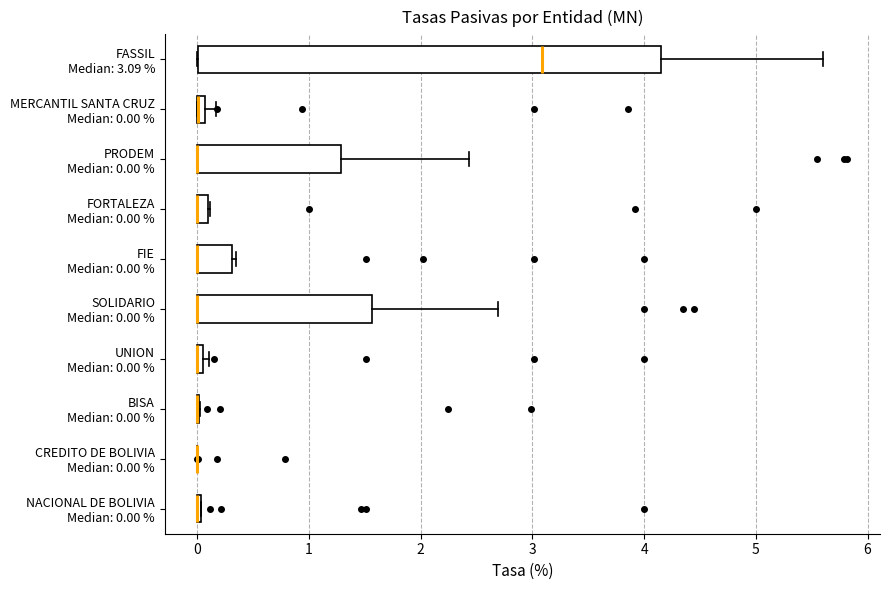

Comparing the boxes themselves (not the whiskers), which one is the widest?

FASSIL Median: 3.09 %